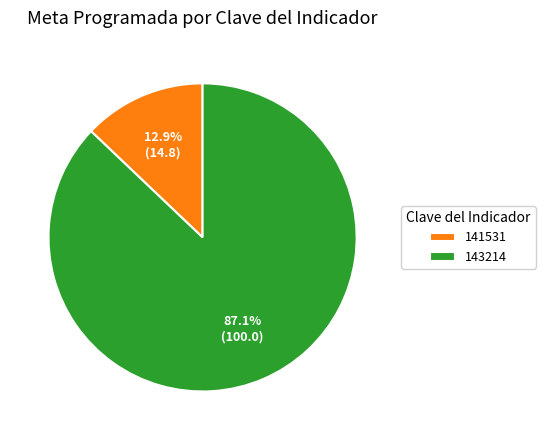

Between 143214 and 141531, which is larger?

143214